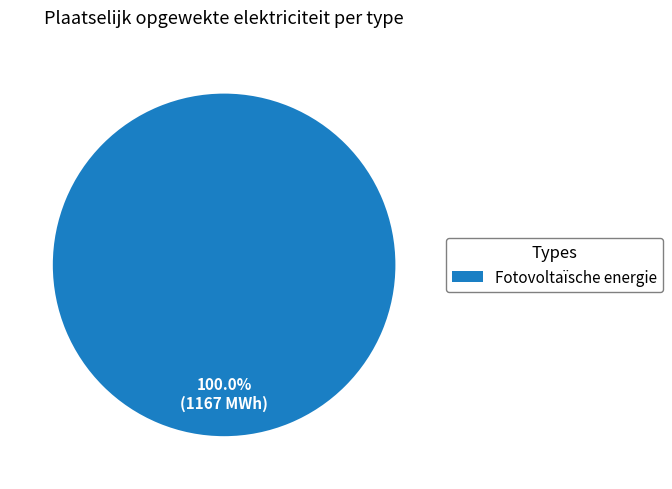

To the nearest percent, what portion does Fotovoltaïsche energie represent?

100%